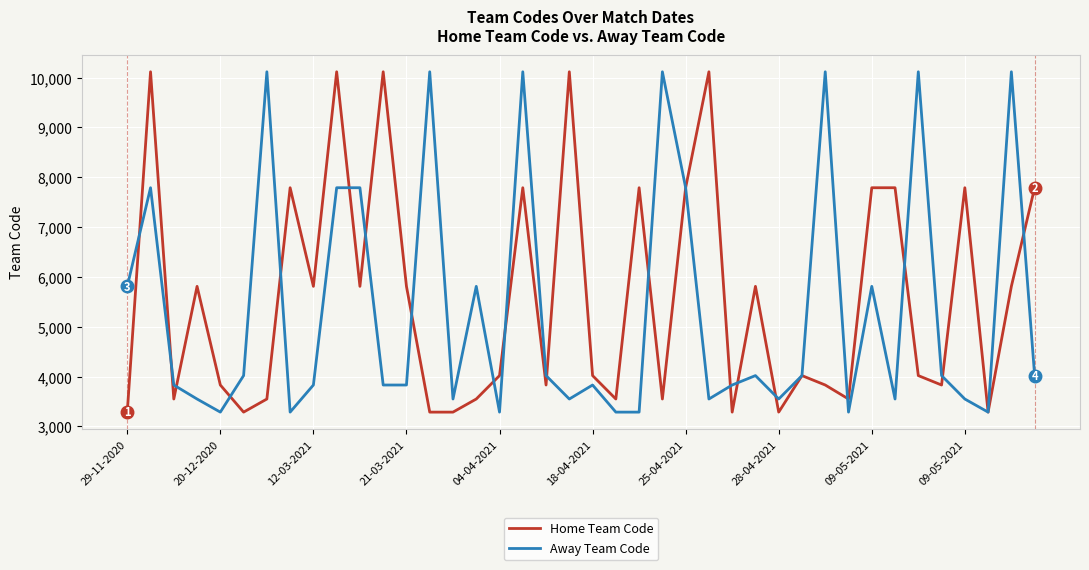

Reading left to right, transcribe all the data shown in this chart.

Home Team Code: 3288	10118	3551	5812	3832	3288	3551	7791	5812	10118	5812	10118	5812	3288	3288	3551	4021	7791	3832	10118	4021	3551	7791	3551	7791	10118	3288	5812	3288	4021	3832	3551	7791	7791	4021	3832	7791	3288	5812	7791
Away Team Code: 5812	7791	3832	3551	3288	4021	10118	3288	3832	7791	7791	3832	3832	10118	3551	5812	3288	10118	4021	3551	3832	3288	3288	10118	7791	3551	3832	4021	3551	4021	10118	3288	5812	3551	10118	4021	3551	3288	10118	4021